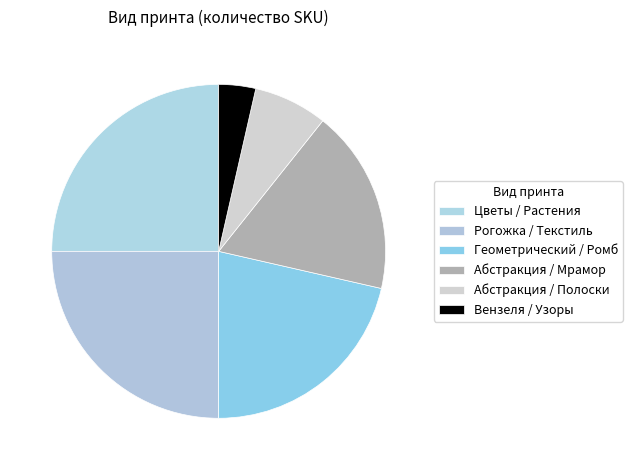

Which category has the smallest portion of the pie?

Вензеля / Узоры